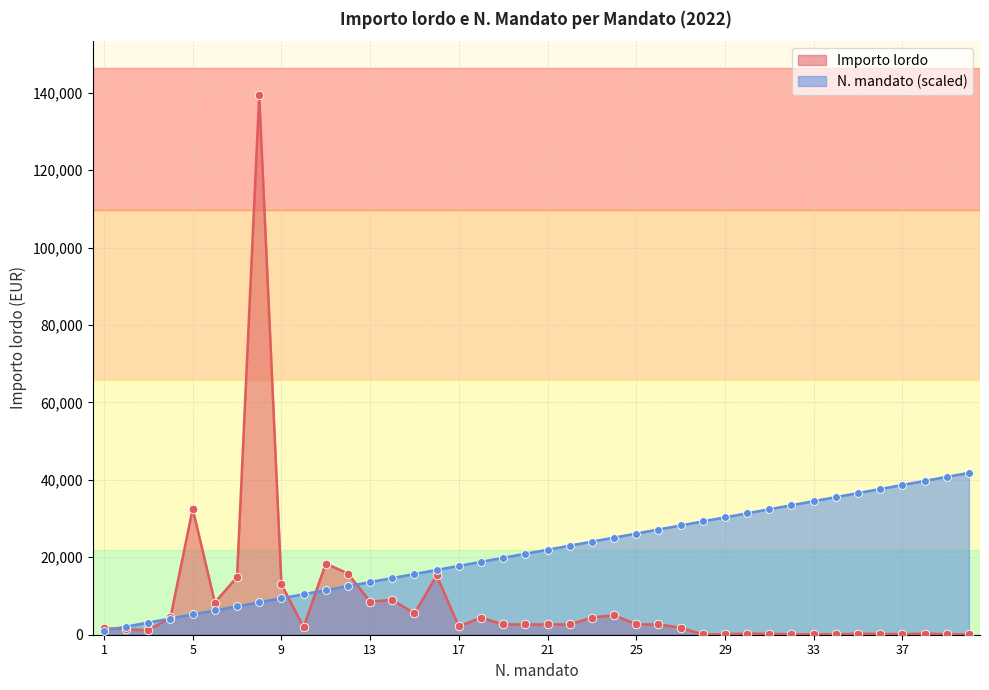

What are all the series names shown in the legend?

Importo lordo, N. mandato (scaled)